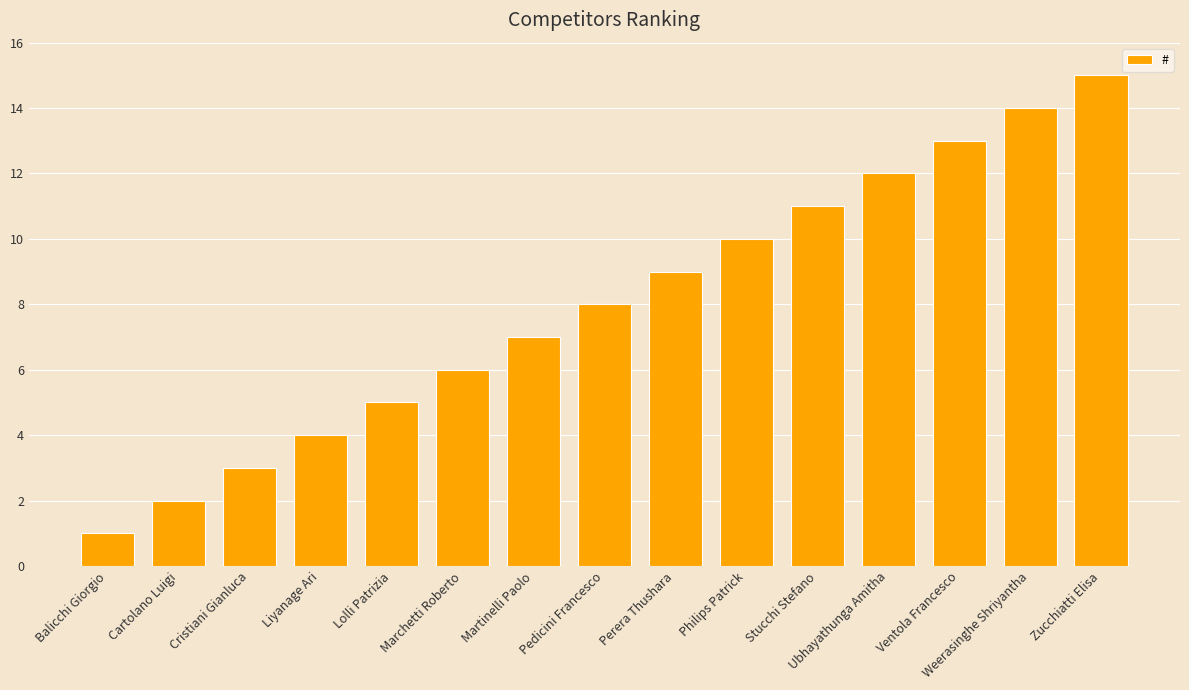

What is the label of the 9th bar from the right?

Martinelli Paolo